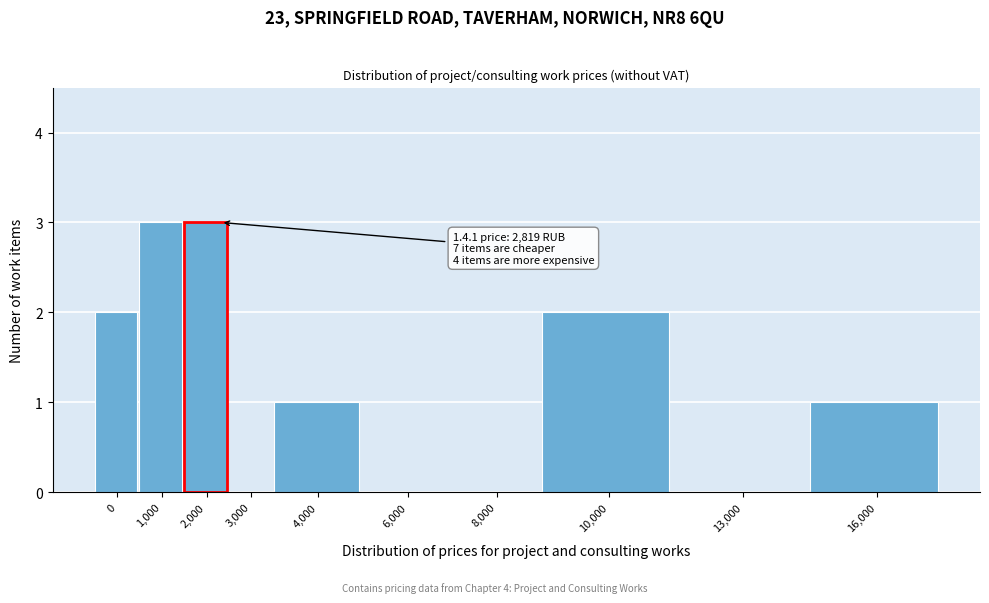

Reading left to right, extract all data points from this chart.

0=2	1,000=3	2,000=3	3,000=0	4,000=1	6,000=0	8,000=0	10,000=2	13,000=0	16,000=1